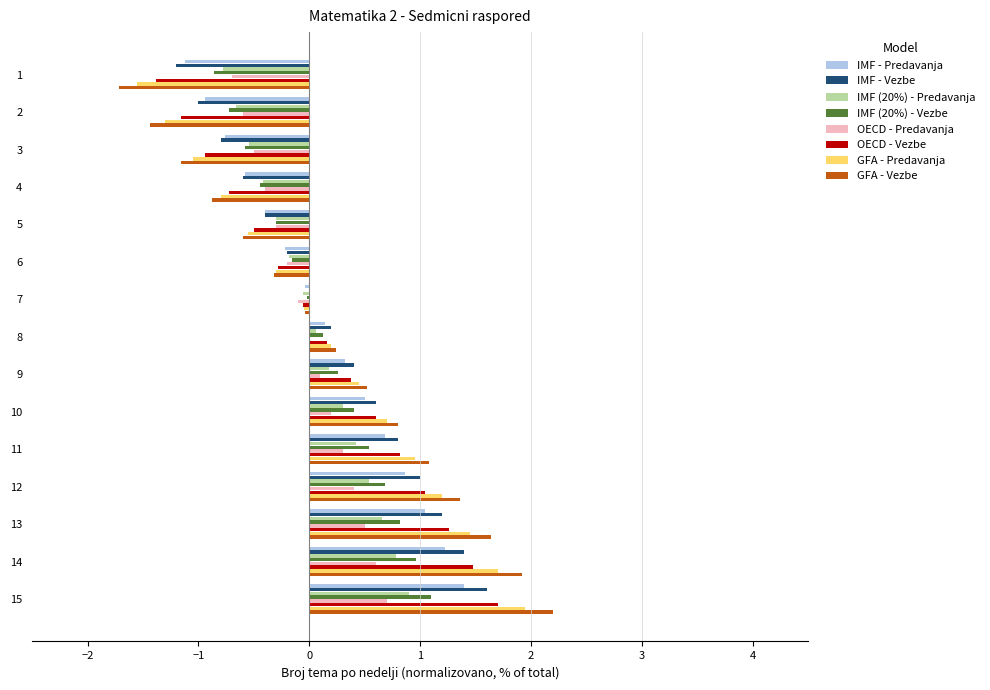

Is the value of IMF (20%) - Vezbe at 8 greater than the value of GFA - Predavanja at 14?

No